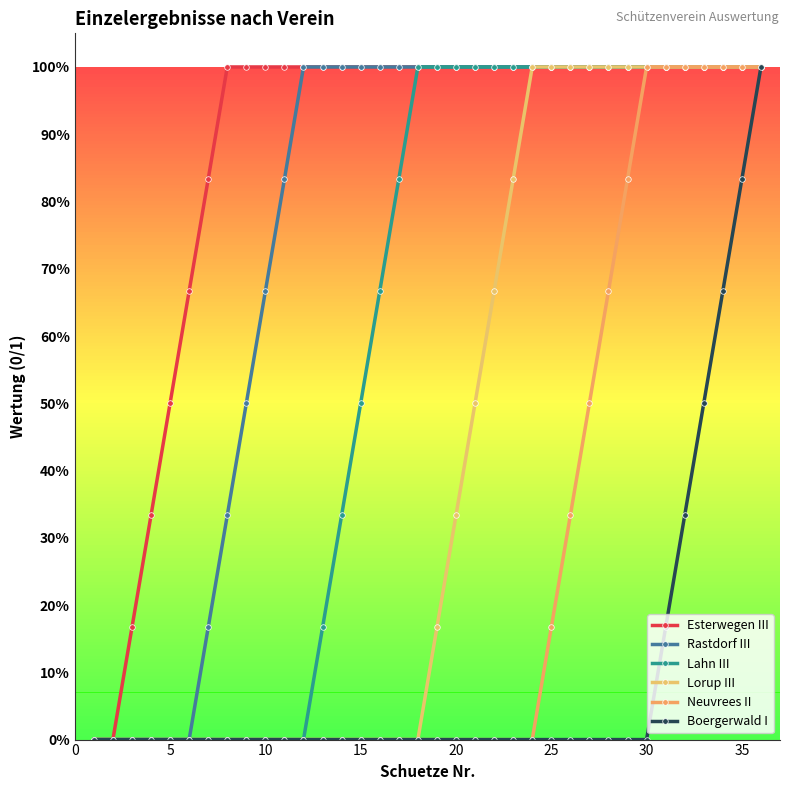

Which series has the largest total across all categories?

Esterwegen III